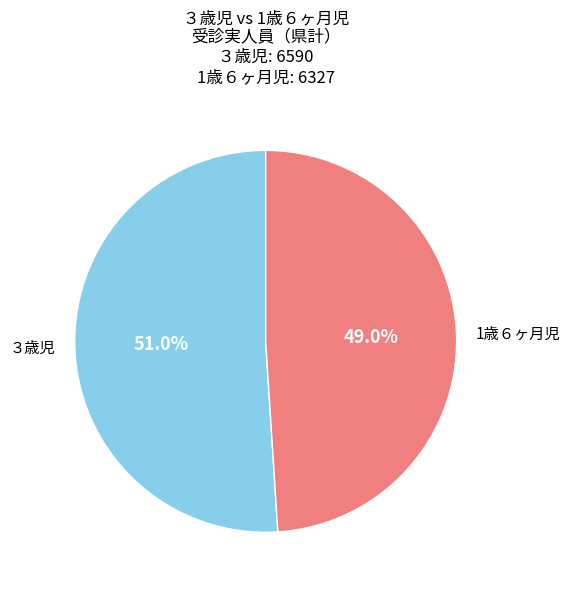

How many slices are in this pie chart?

2